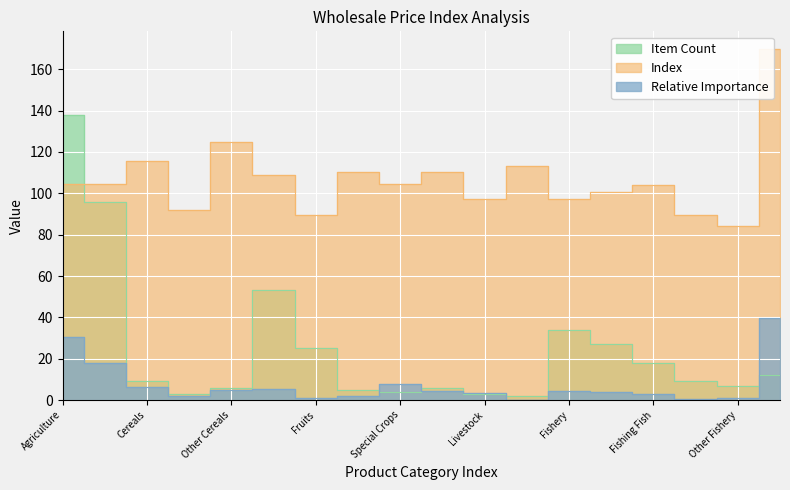

Rank the series by their average value, from highest to lowest.

Index, Item Count, Relative Importance